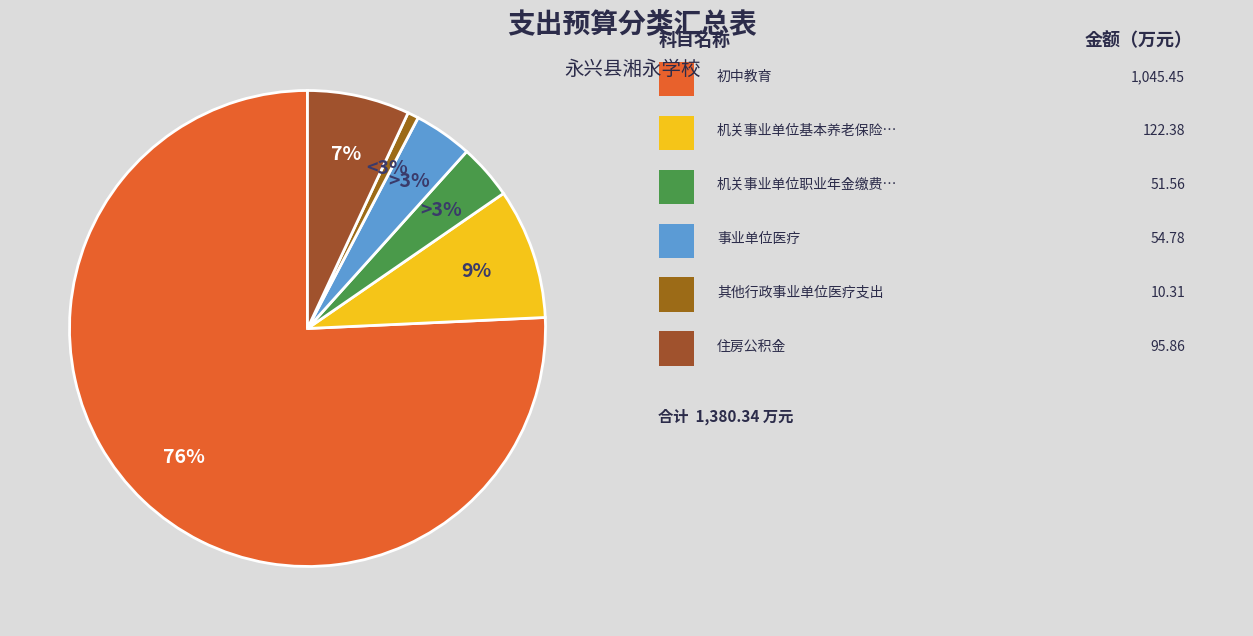

Does 初中教育 account for over 50% of the chart?

Yes